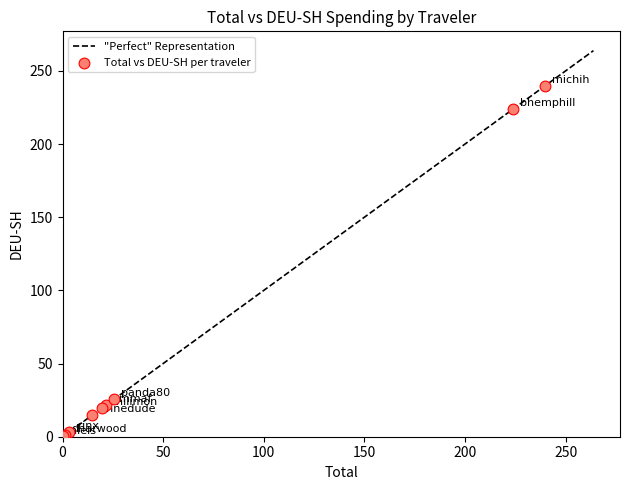

What Y value in the scatter plot is closest to 120?

25.8